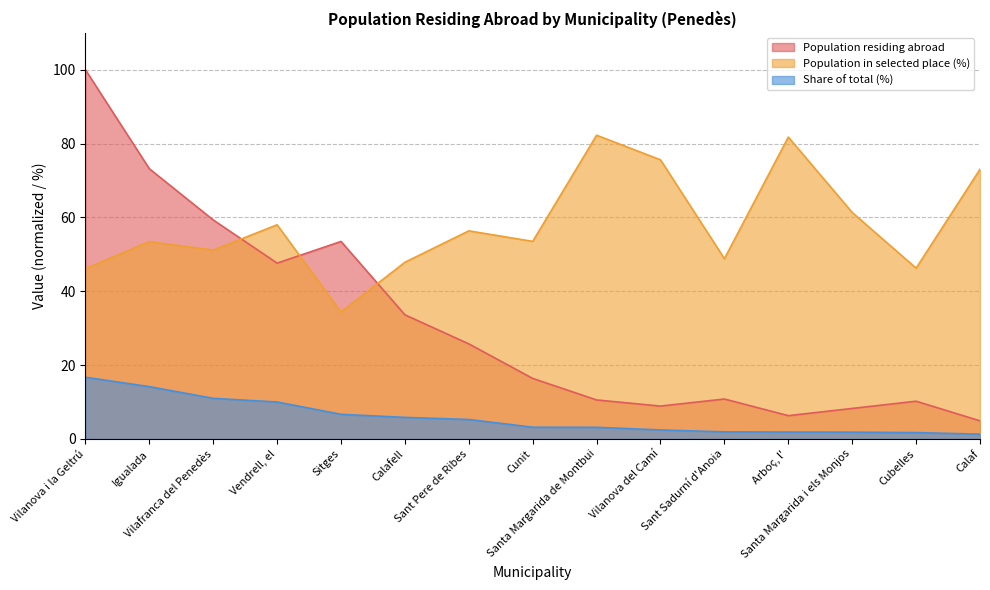

What is the smallest value displayed?

1.3